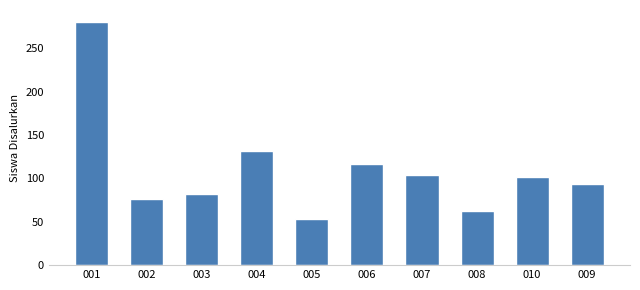

Reading right to left, extract all data points from this chart.

94	102	62	104	117	53	131	82	76	280